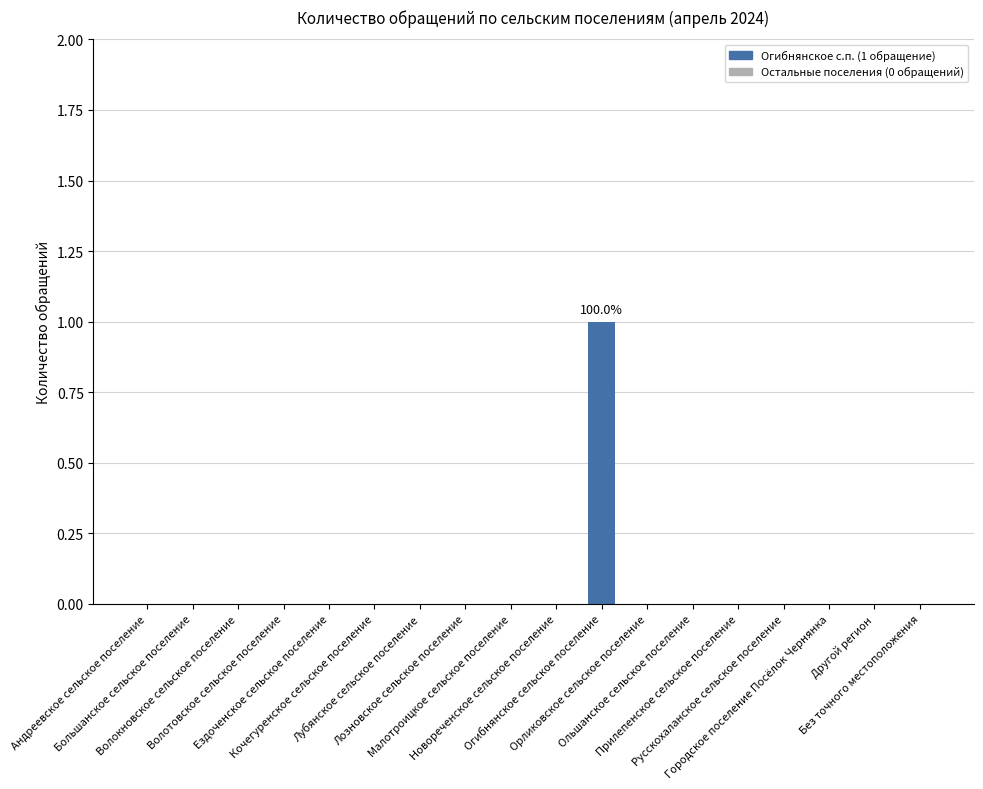

Are the bars horizontal?

No